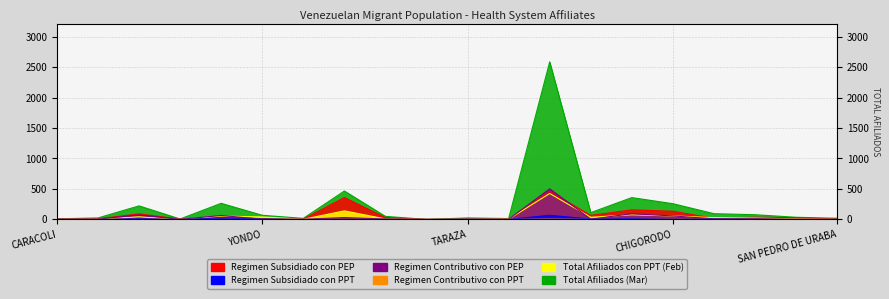

What is the difference between the second highest and second lowest values in the Regimen Subsidiado con PEP series?

357